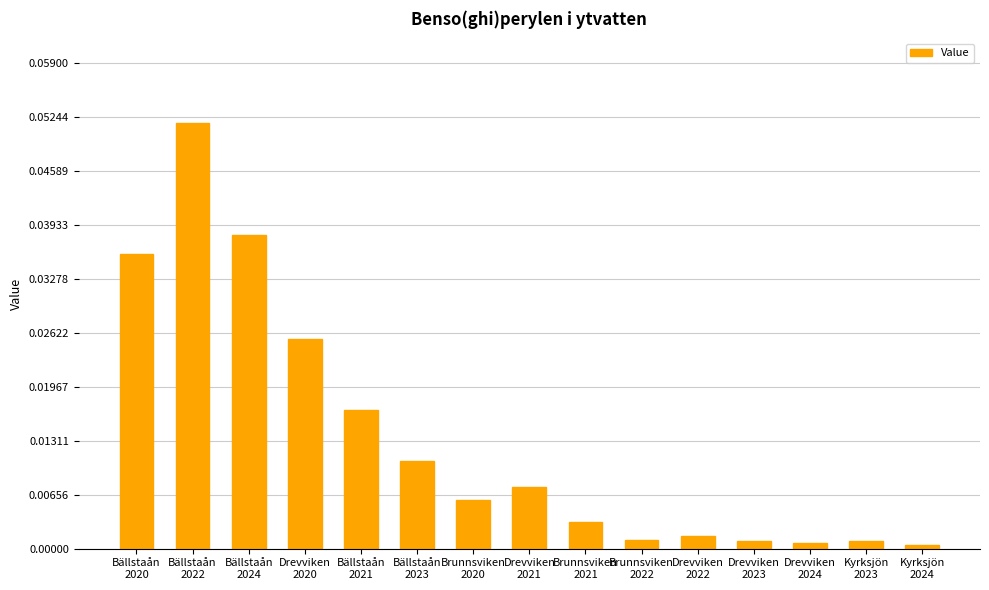

True or false: the data shows 0.0 at Kyrksjön
2023.

True